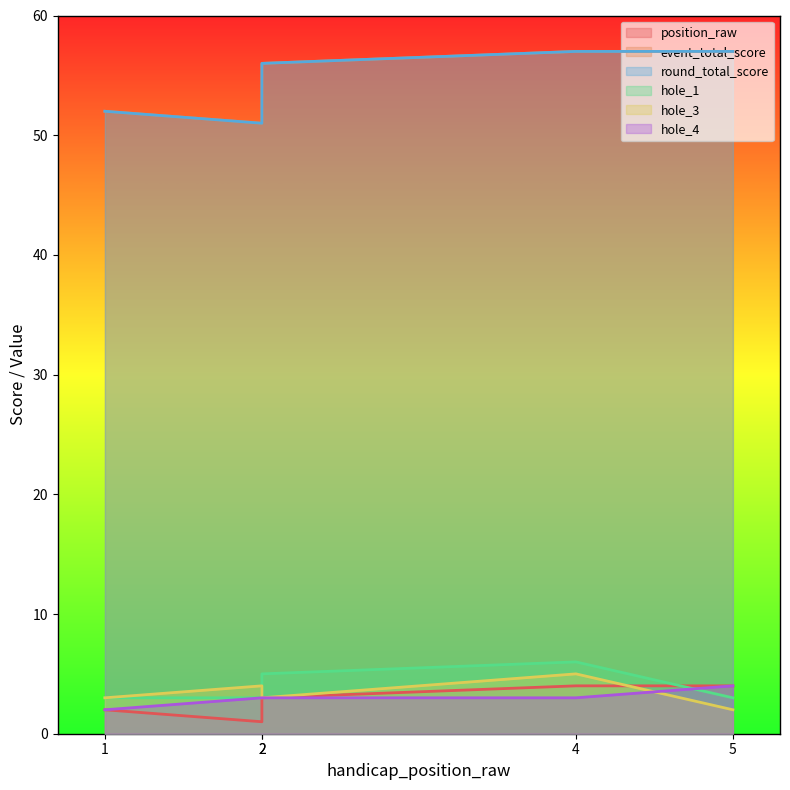

What value does the hole_3 series have at 1?

3